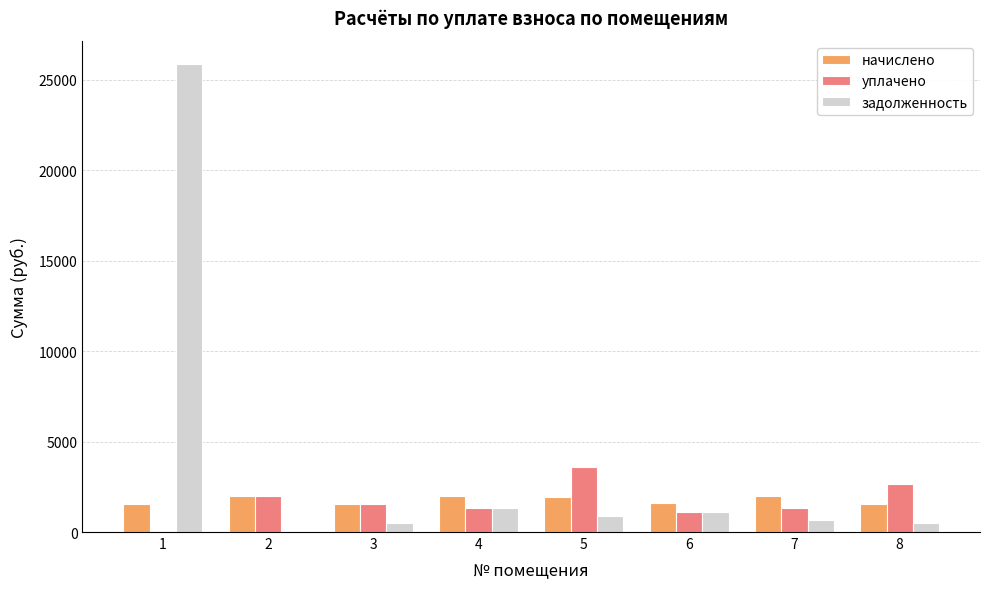

Count the number of categories in the chart.

8